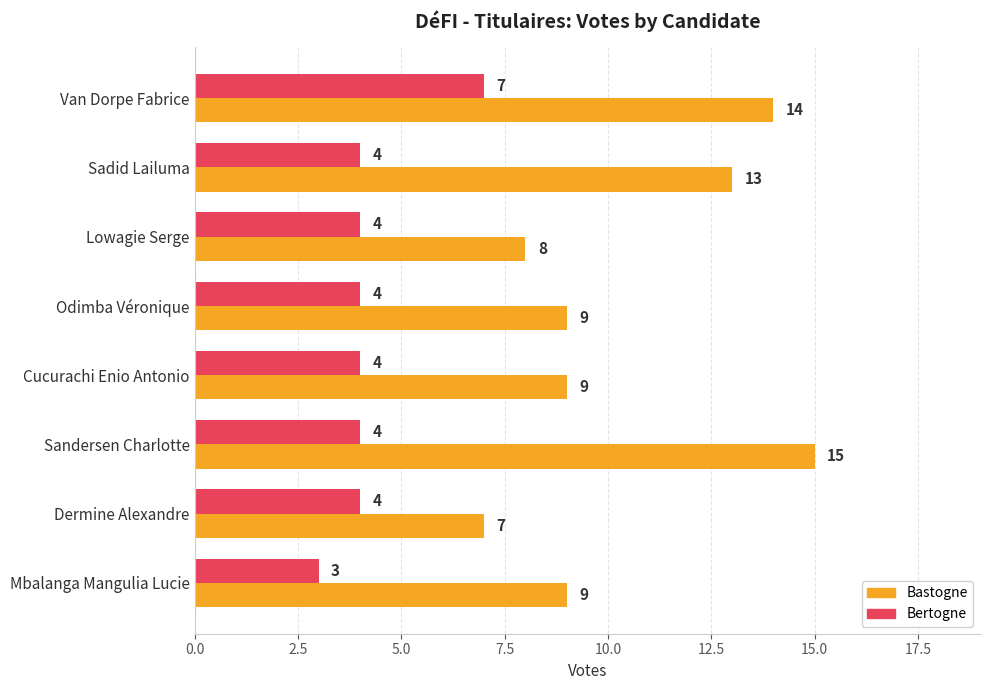

Which series changed the most between Sandersen Charlotte and Mbalanga Mangulia Lucie?

Bastogne